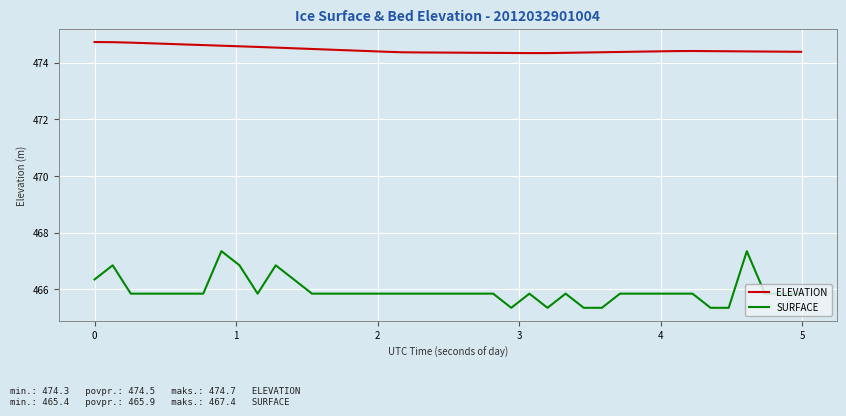

What is the maximum value shown in the chart?

474.7